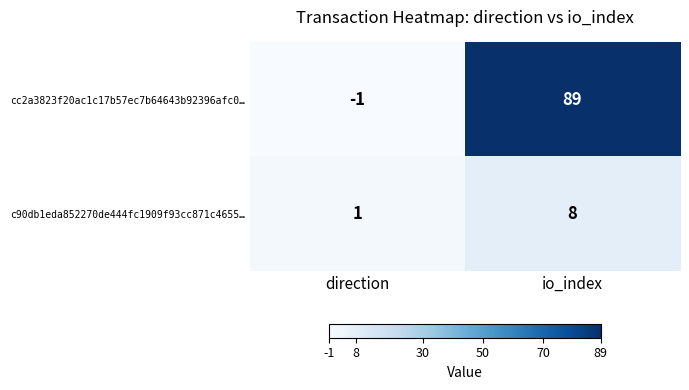

True or false: cc2a3823f20ac1c17b57ec7b64643b92396afc0… has a value of 89 at io_index.

True